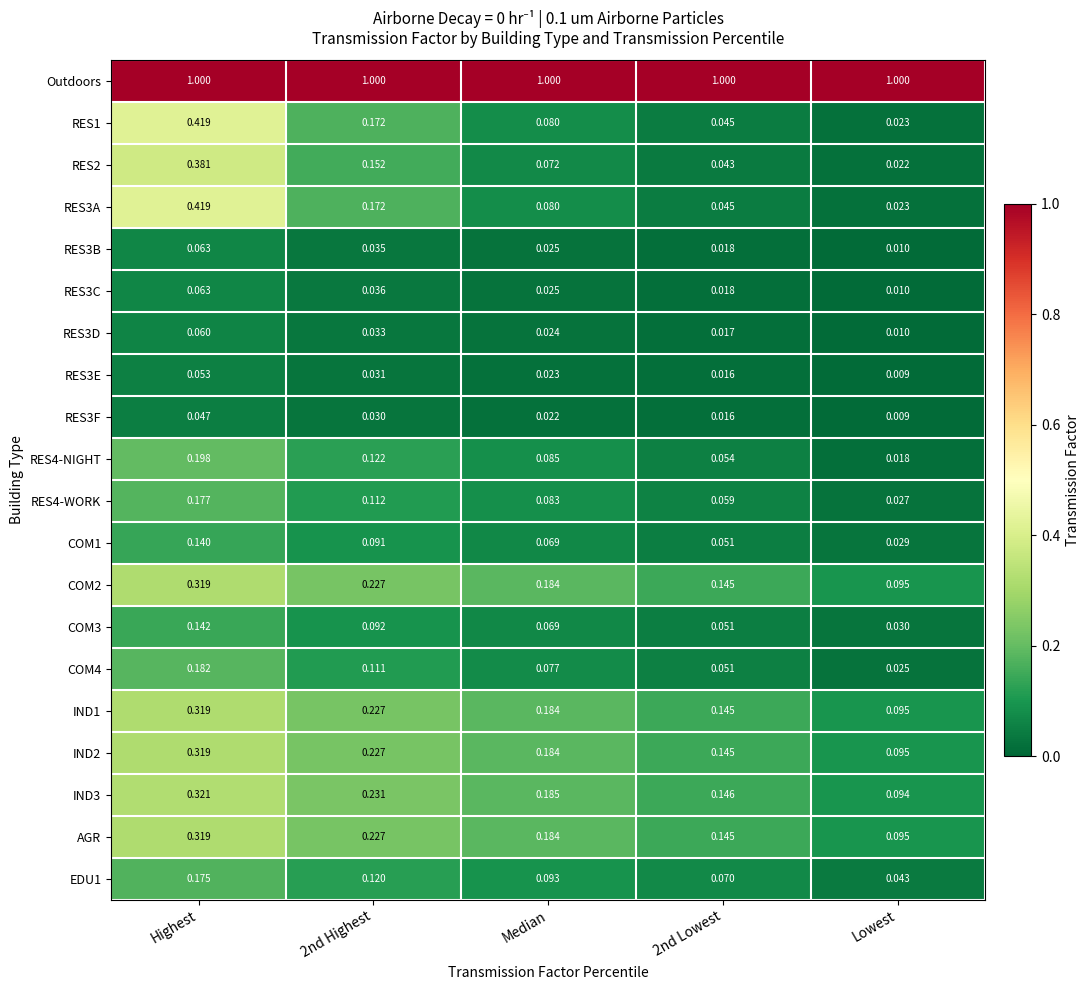

Which category has the lowest value across all series?

Lowest